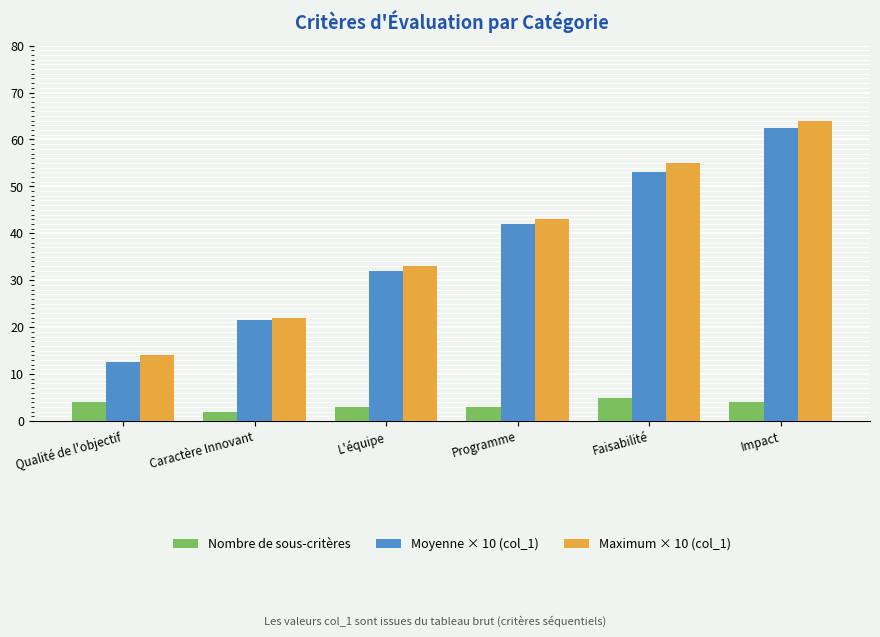

At Faisabilité, list the series in order from smallest to largest.

Nombre de sous-critères, Moyenne × 10 (col_1), Maximum × 10 (col_1)